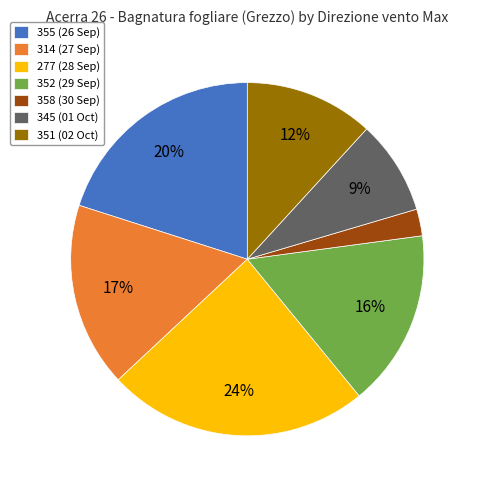

Which has a higher value, 314 (27 Sep) or 352 (29 Sep)?

314 (27 Sep)